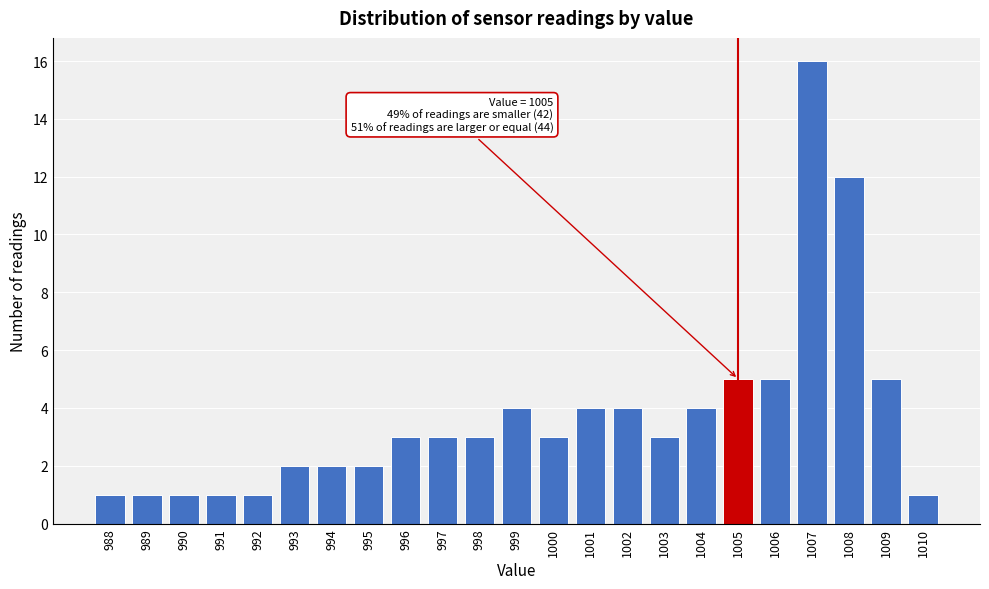

Reading left to right, list all the values displayed in this chart.

1	1	1	1	1	2	2	2	3	3	3	4	3	4	4	3	4	5	5	16	12	5	1